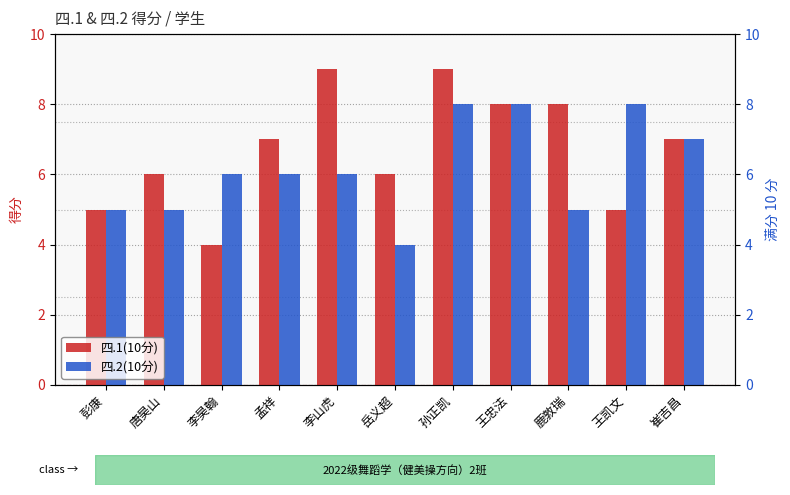

At which category does the chart reach its peak across all series?

李山虎